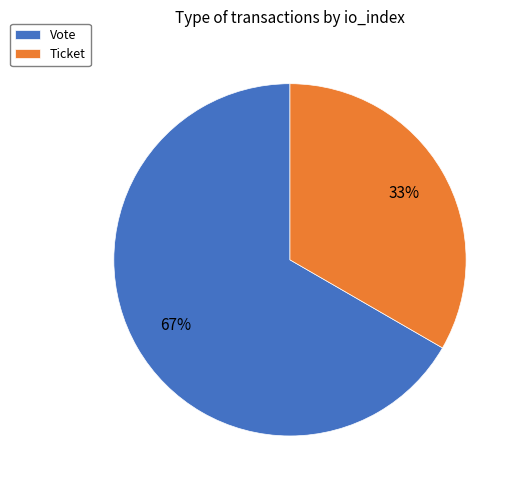

To the nearest percent, what is the average slice percentage?

50%